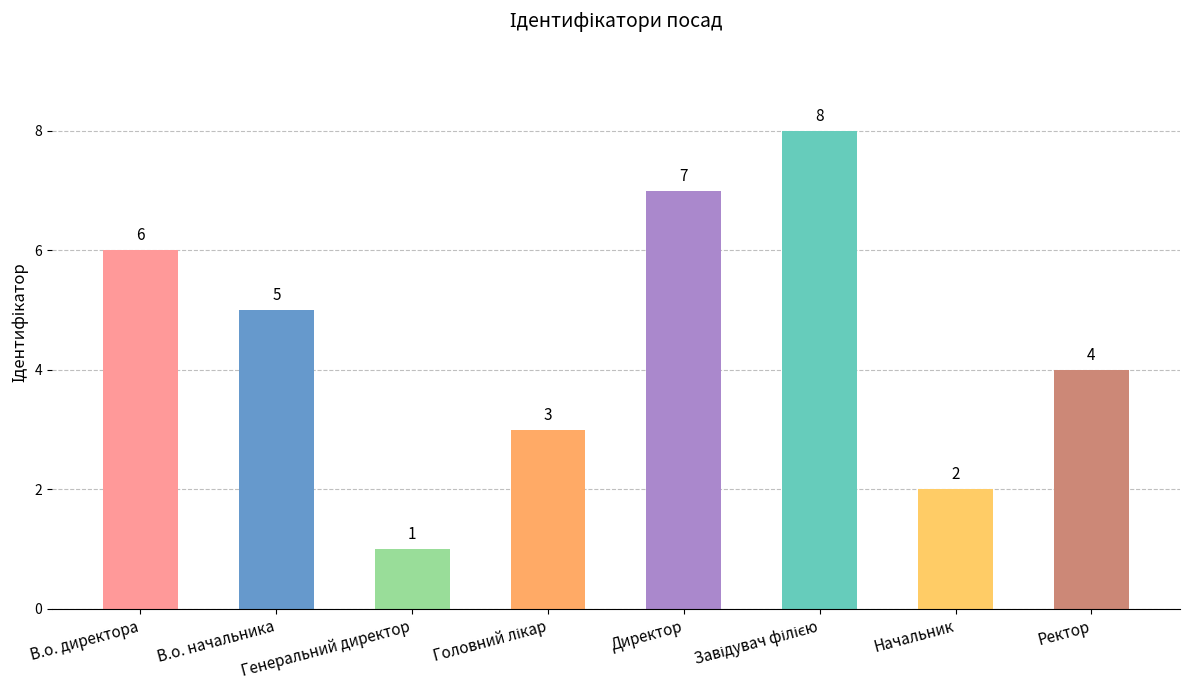

The value at Директор is 12. True or false?

False